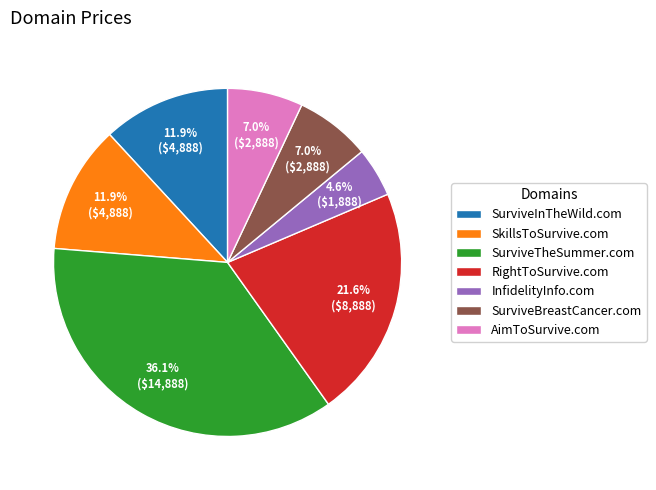

What is the total percentage of SurviveInTheWild.com and AimToSurvive.com?

18.9%